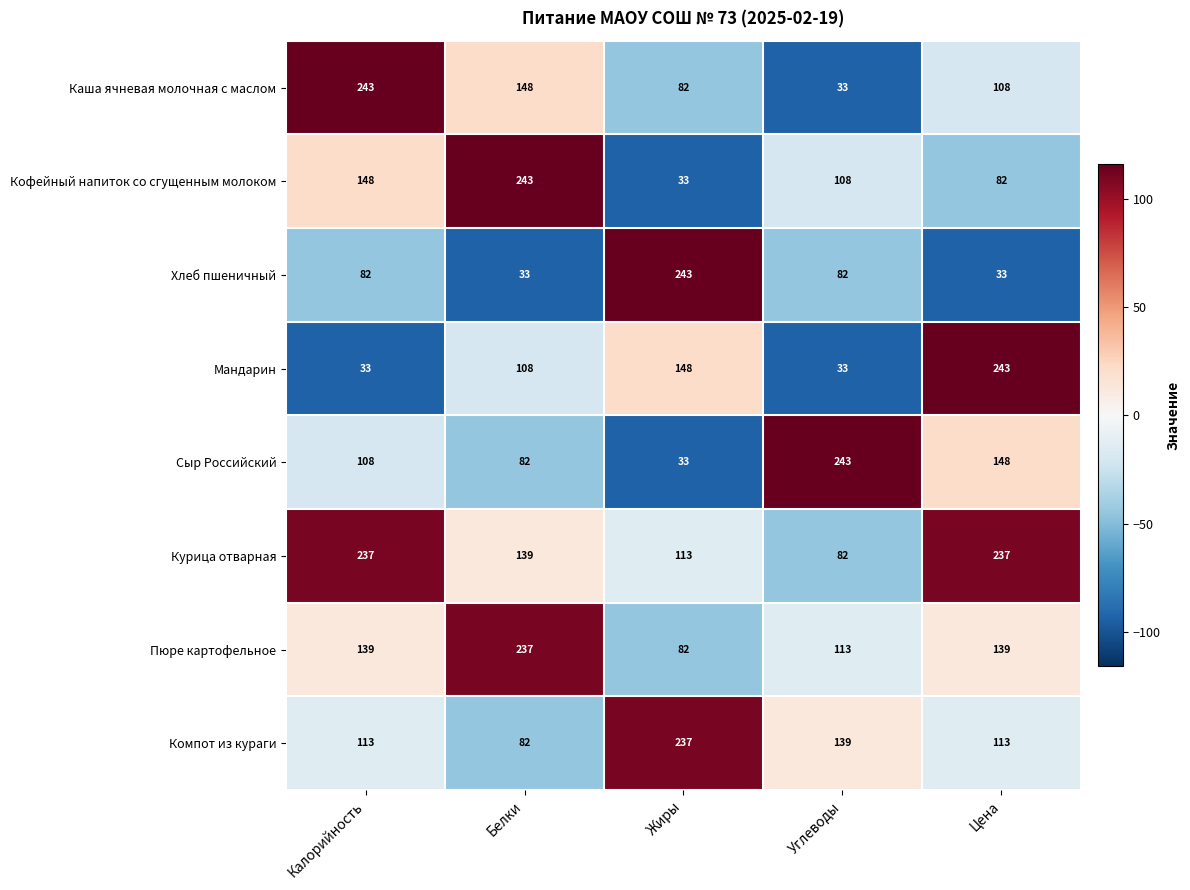

At Калорийность, list the series in order from smallest to largest.

Мандарин, Хлеб пшеничный, Сыр Российский, Компот из кураги, Пюре картофельное, Кофейный напиток со сгущенным молоком, Курица отварная, Каша ячневая молочная с маслом